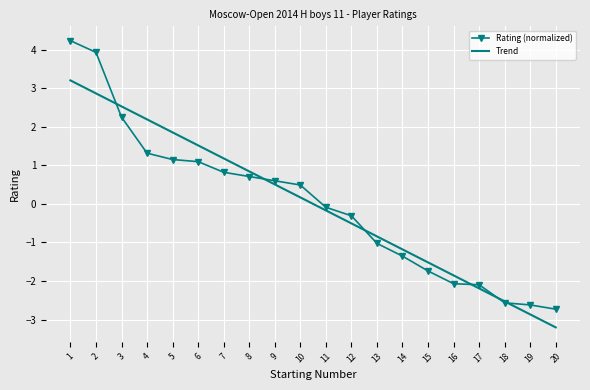

How many values in Rating (normalized) are below zero?

10